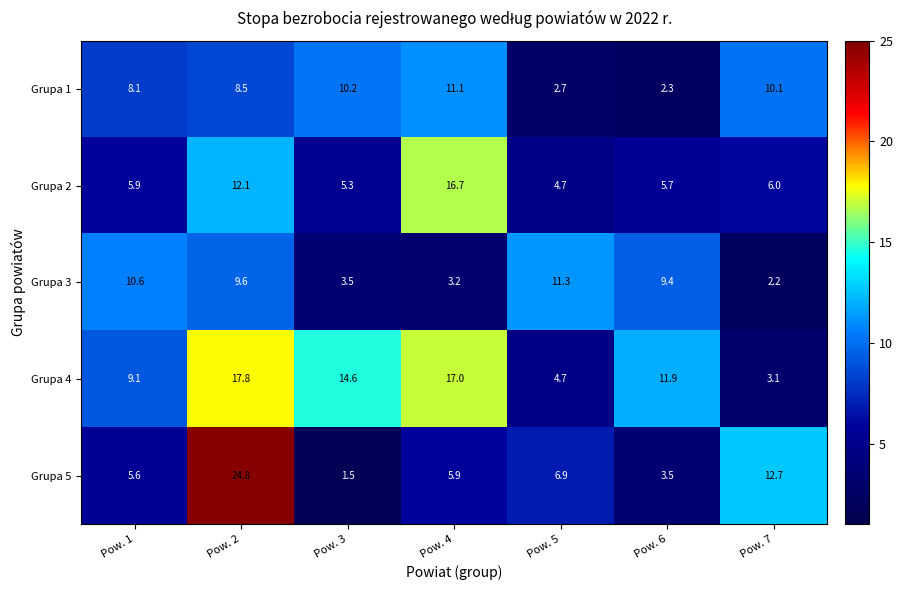

At which category is the sum across all series the highest?

Pow. 2